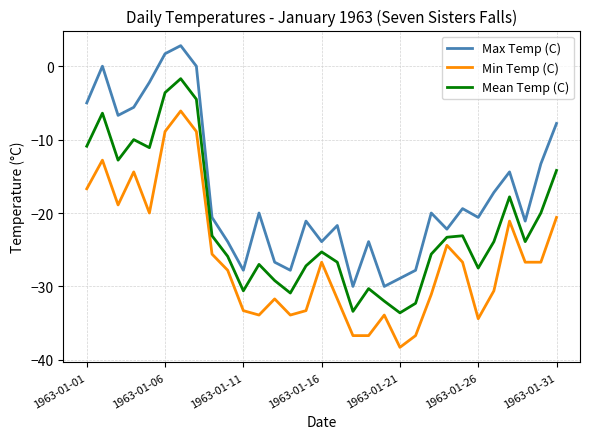

Which series has the largest total across all categories?

Max Temp (C)